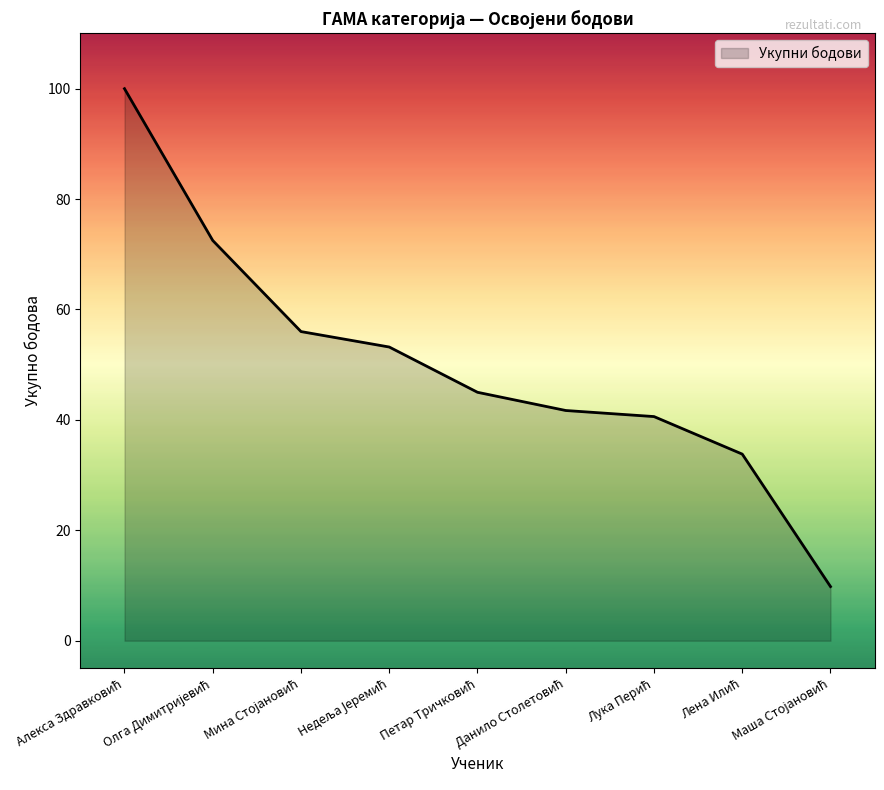

How many lines are shown in the chart?

1